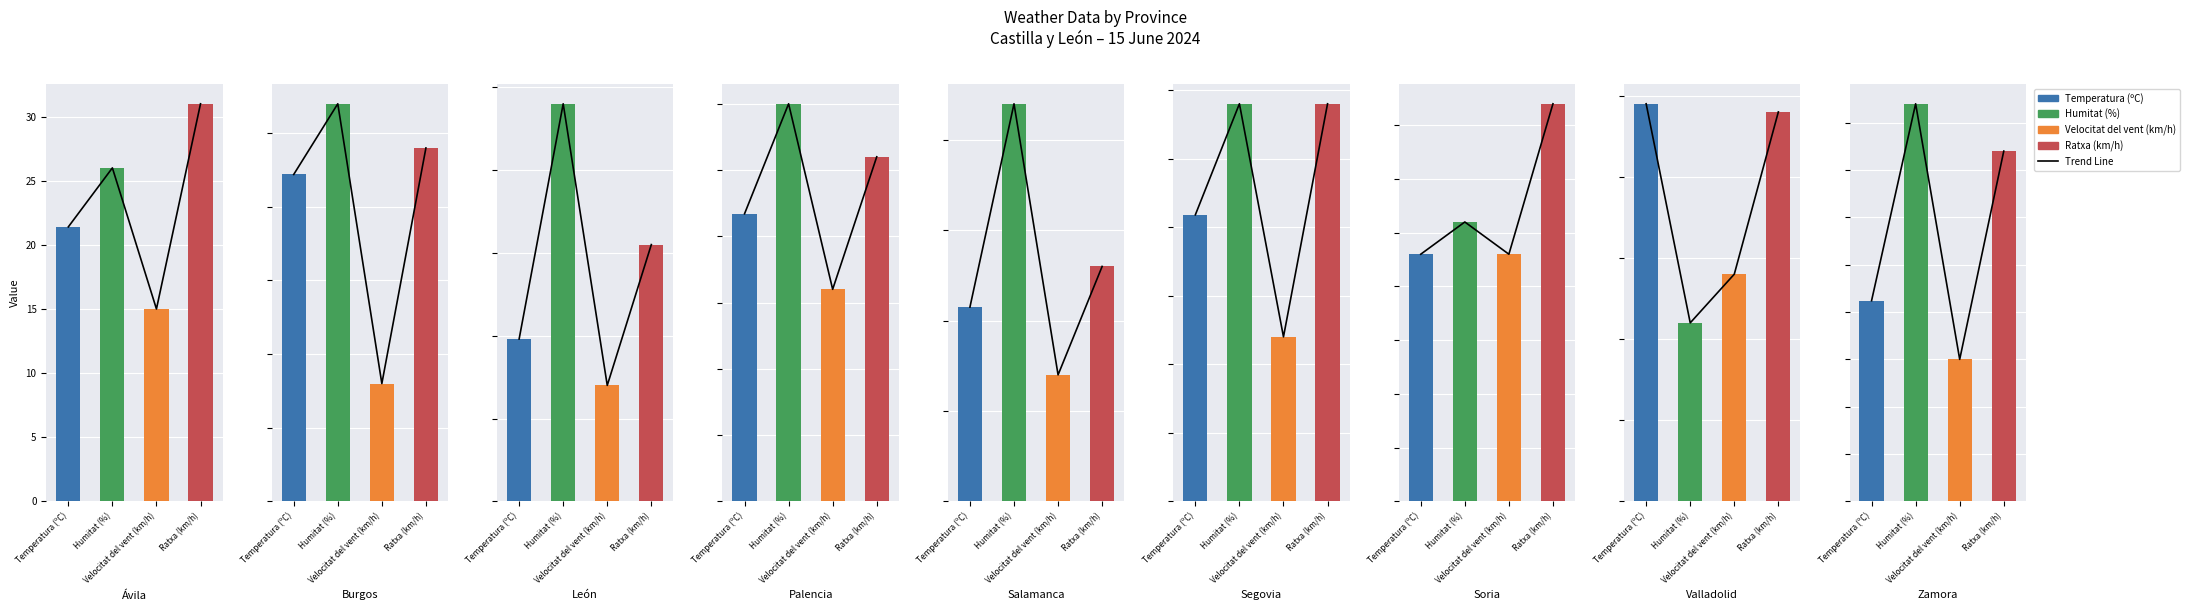

Are the bars grouped side by side (vs. stacked)?

No